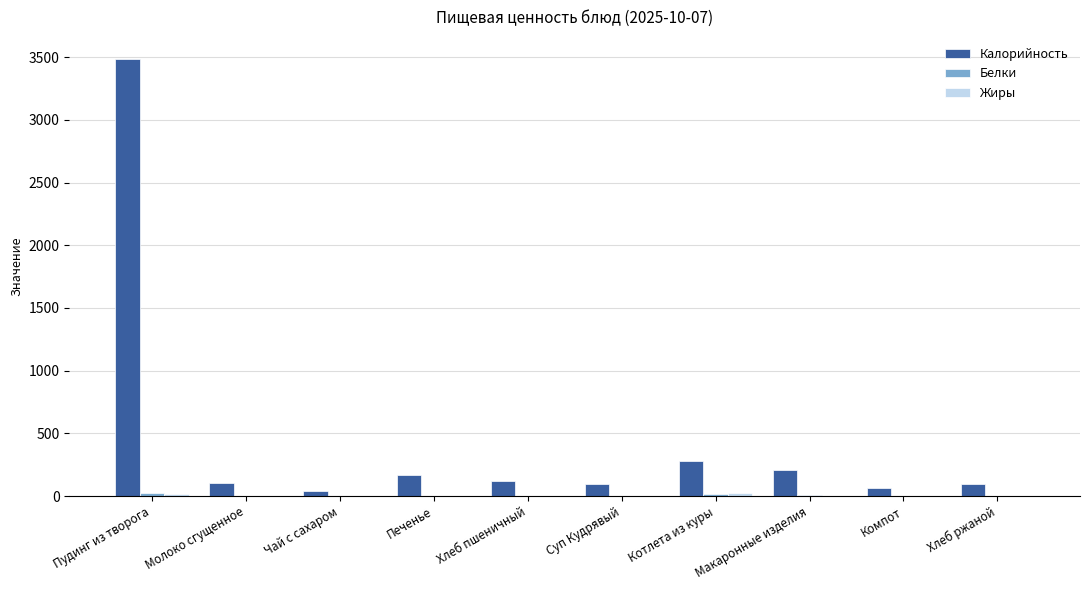

At which label is Калорийность closest to 1763?

Котлета из куры